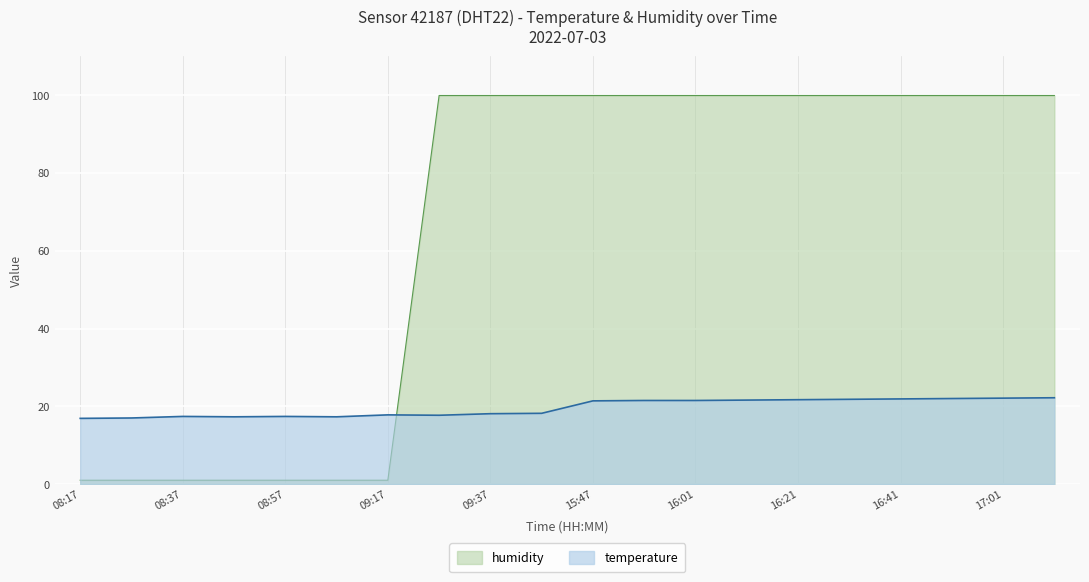

Between 16:51 and 15:47, which is larger?

16:51